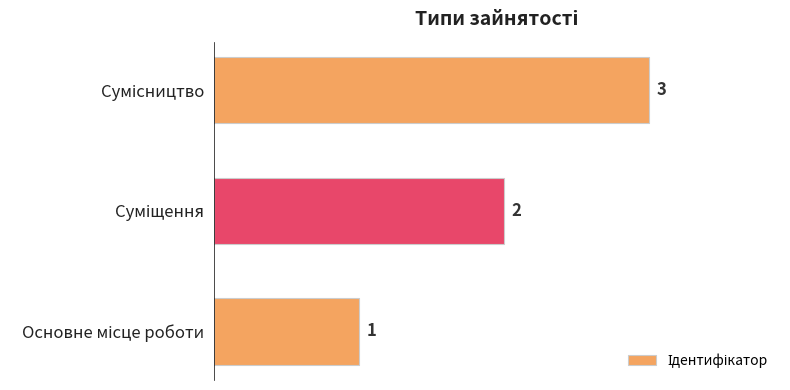

Count the values in the range 1 to 3.

3